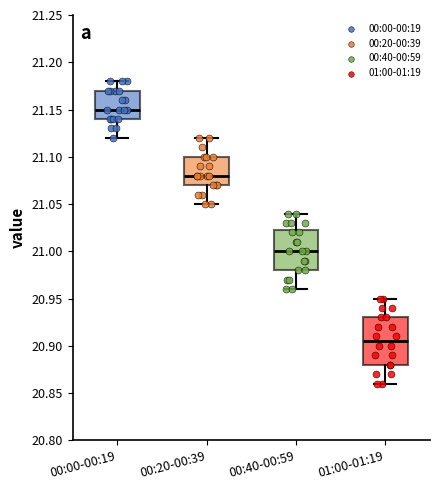

Which box is the tallest, from its lower edge to its upper edge?

01:00-01:19